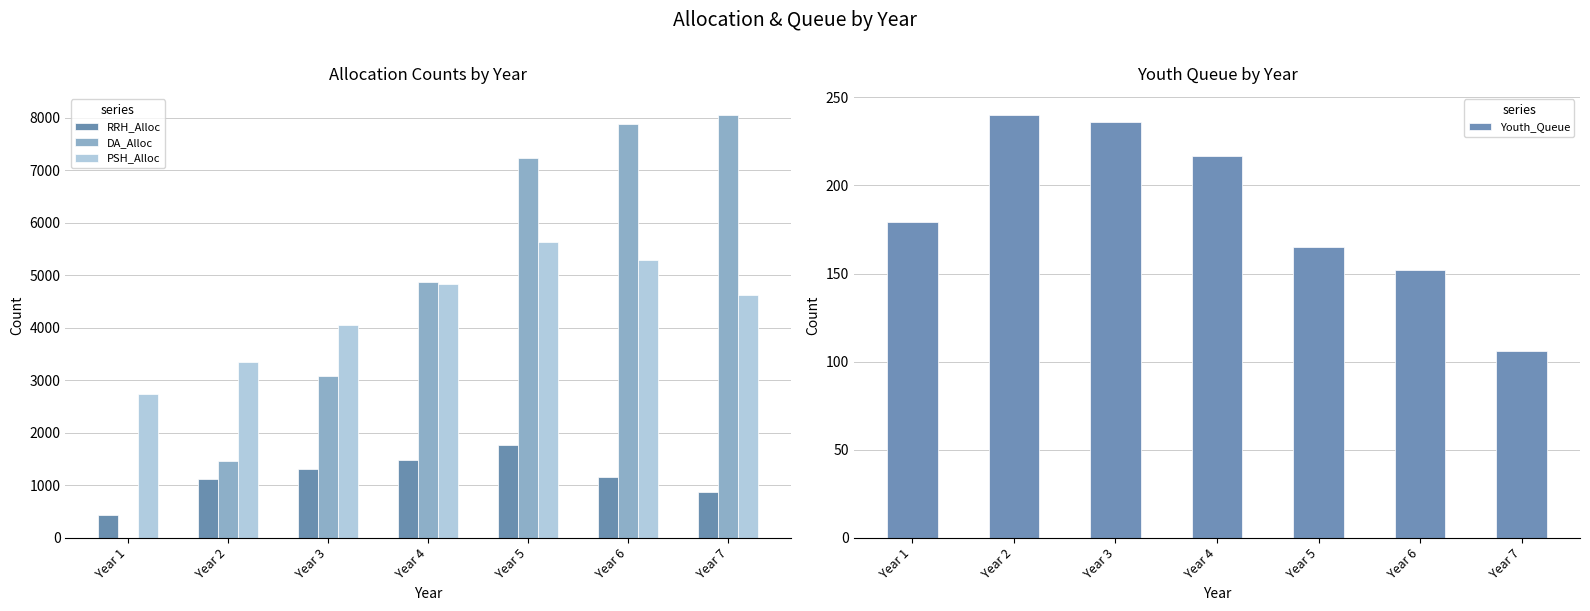

How many categories are shown in the chart?

7